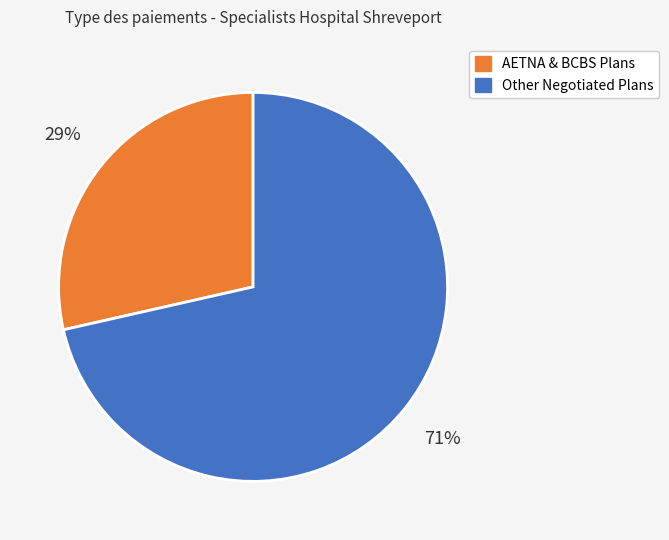

Is there a majority slice in this chart?

Yes